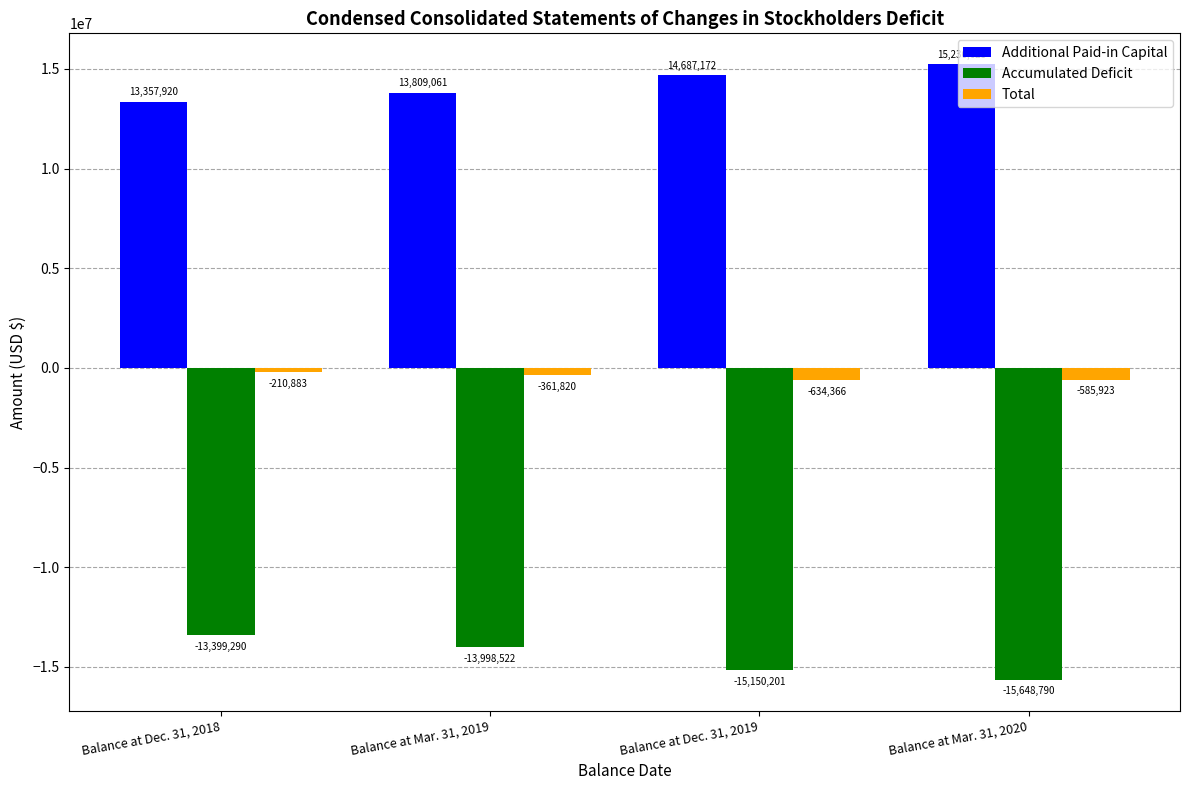

How many data points in Total are less than -361820?

2